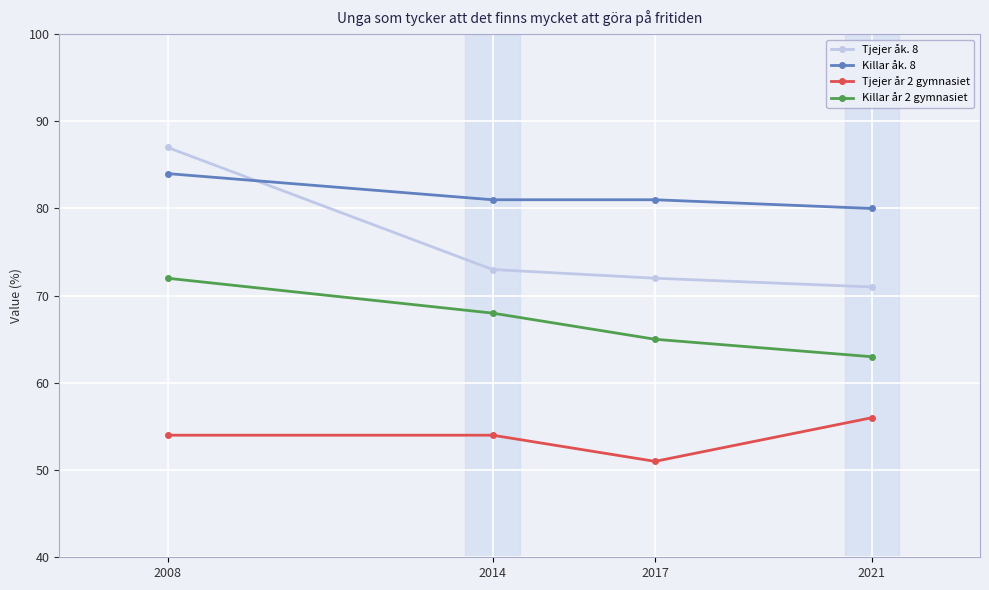

What is the difference between the highest and lowest values at 2008?

33